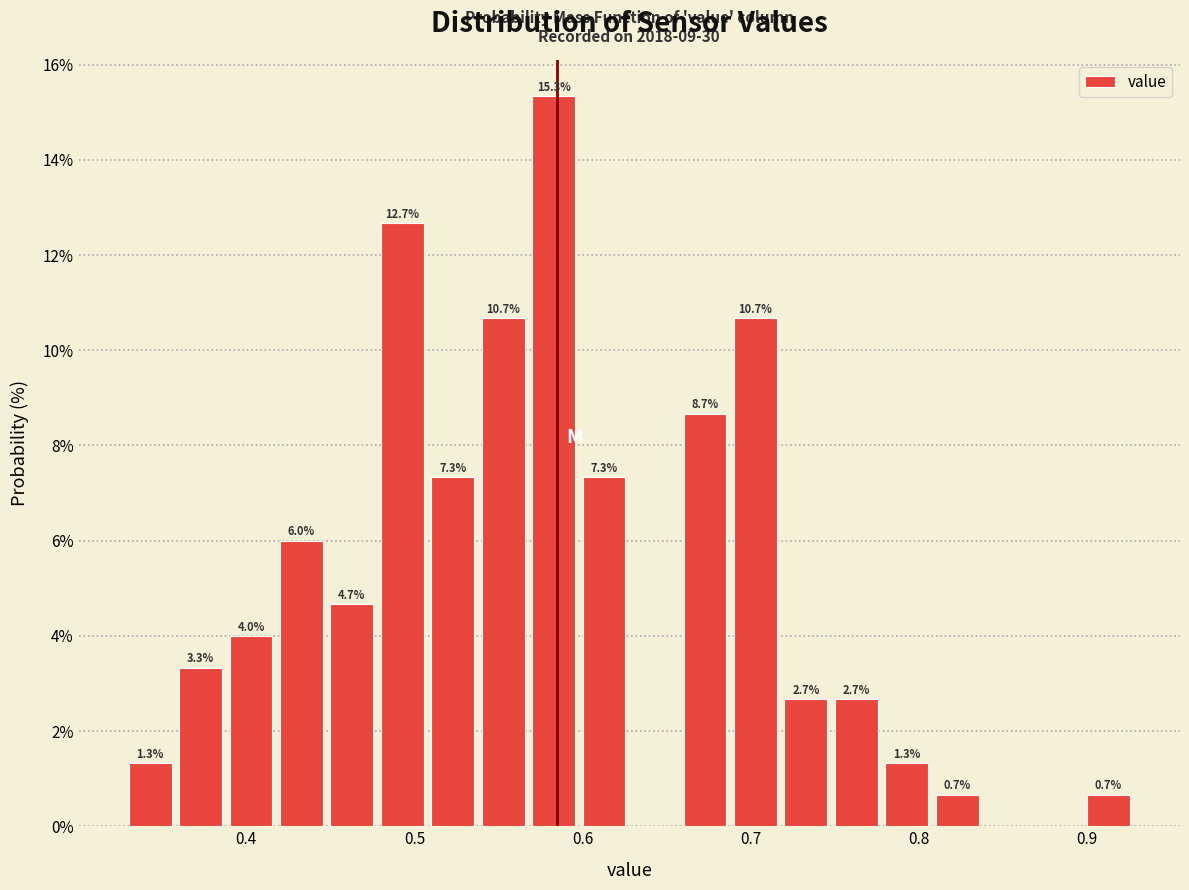

Read against the x-axis, roughly where is the centre of the tallest bar?

0.58